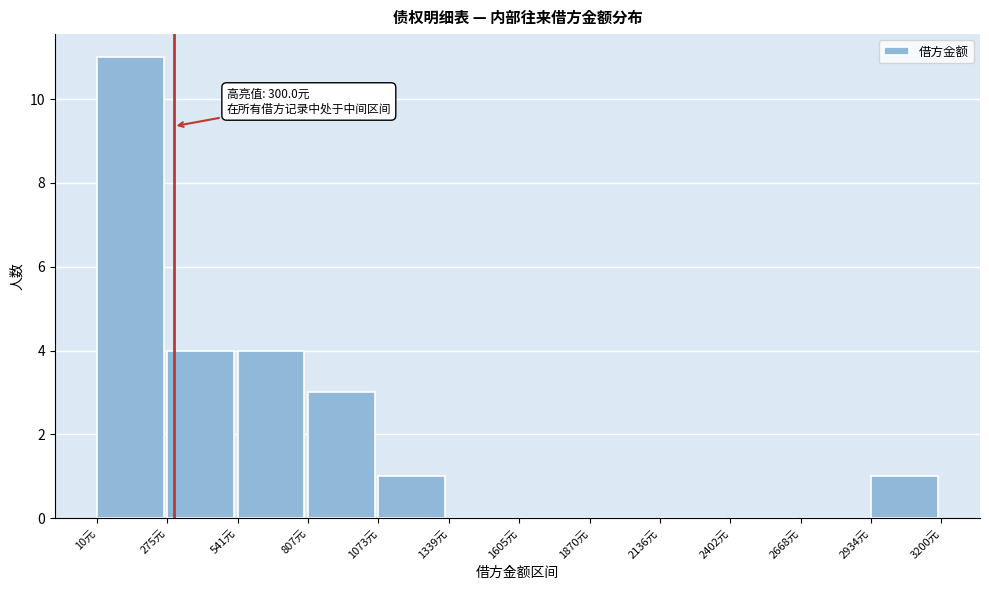

Which range on the x-axis has the tallest bar?

0 to 300